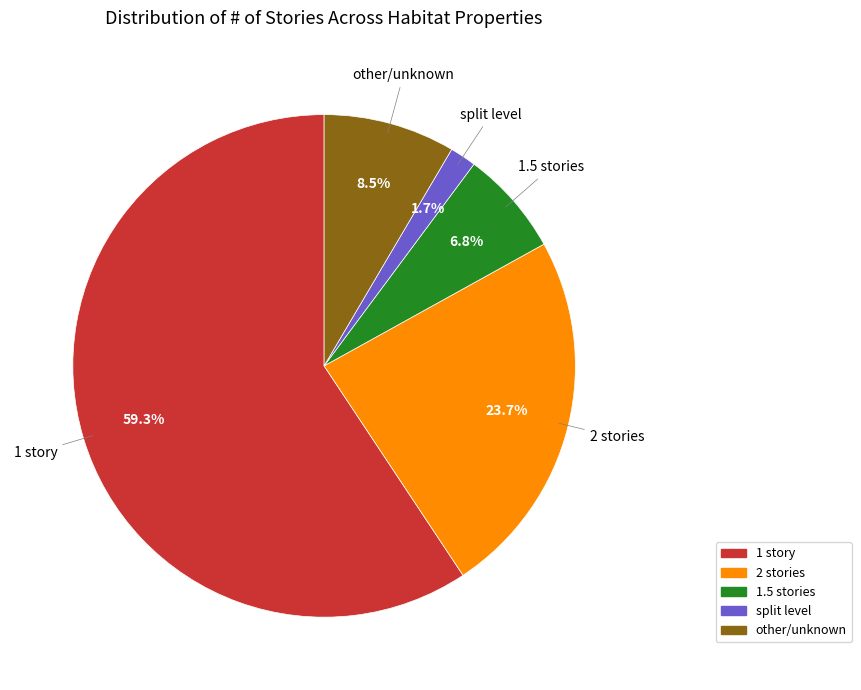

To the nearest percent, what is the combined percentage of other/unknown and split level?

10%